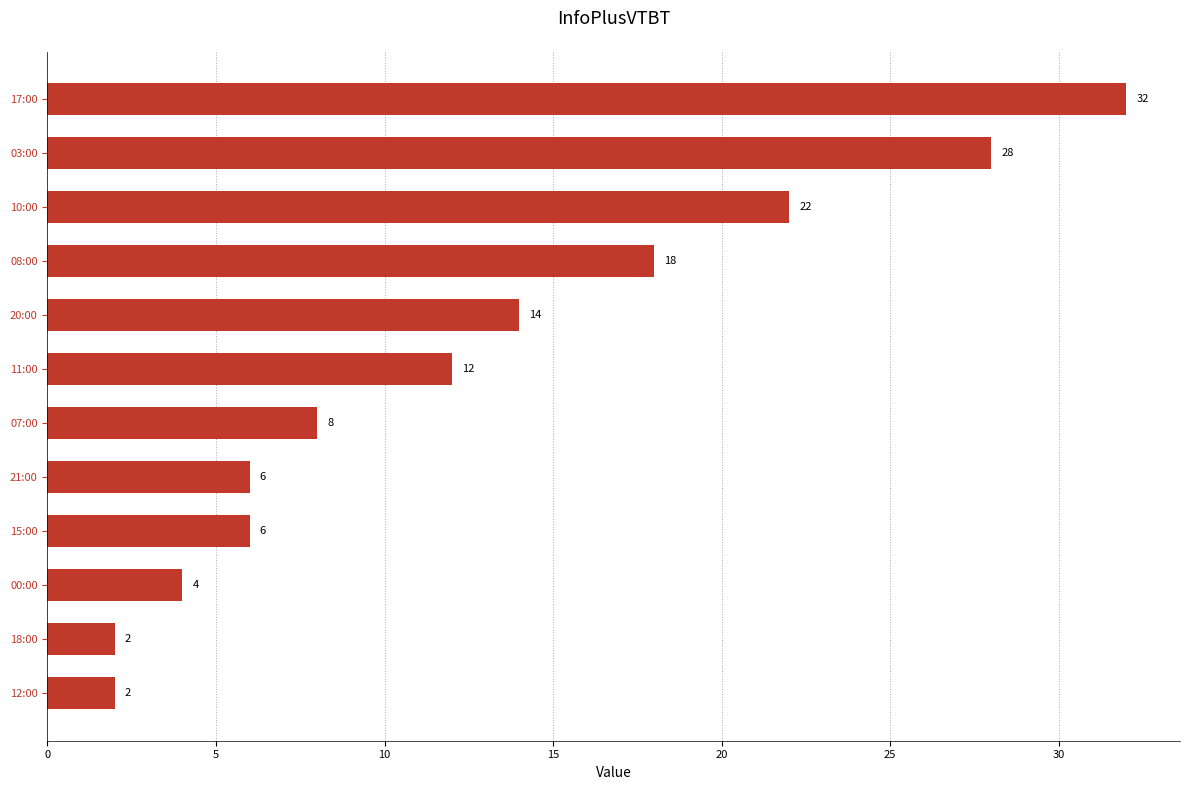

True or false: the data shows 12 at 11:00.

True